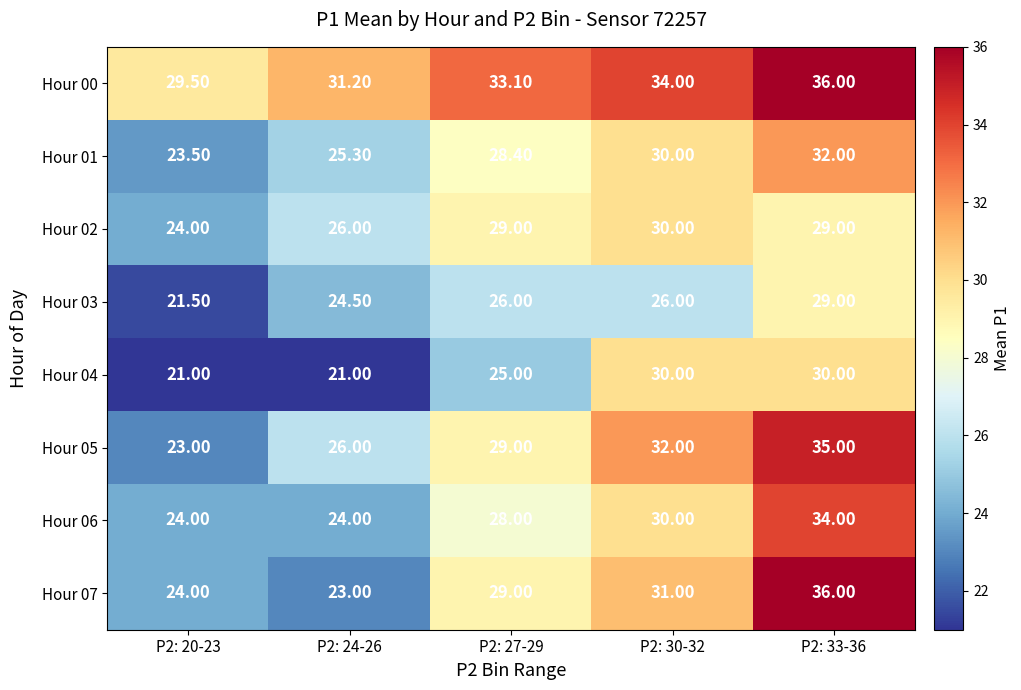

At which category is the sum across all series the highest?

P2: 33-36